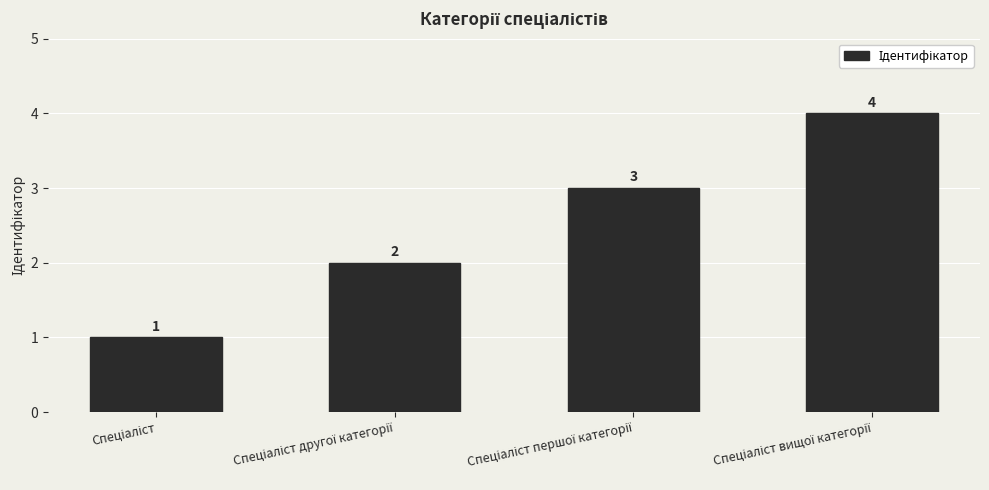

How many data points are less than 3?

2